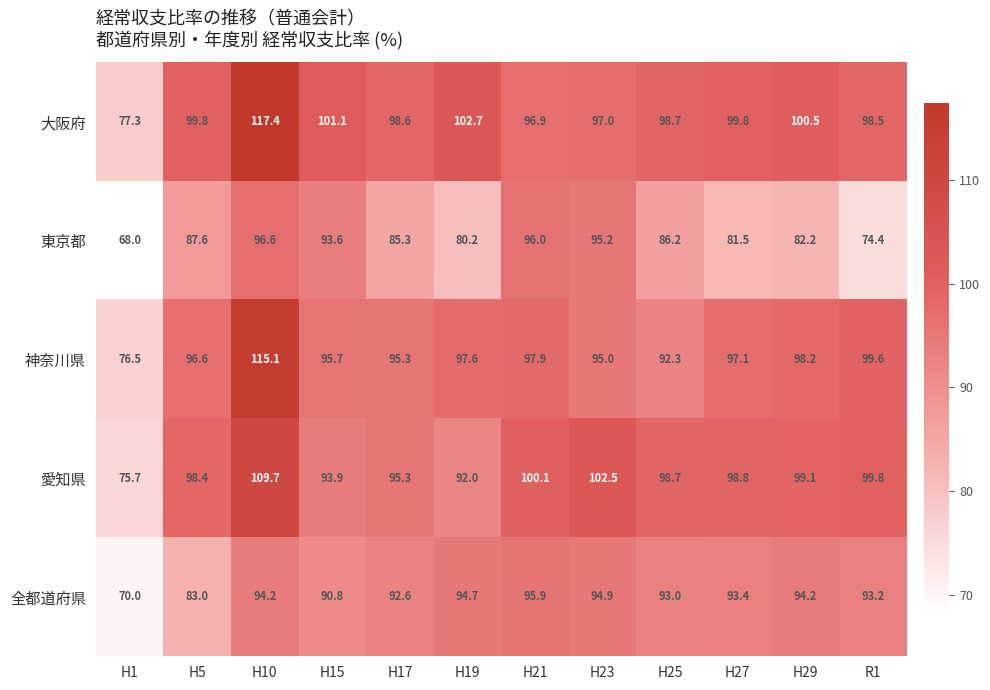

The value of 大阪府 at H5 is 99.8. True or false?

True